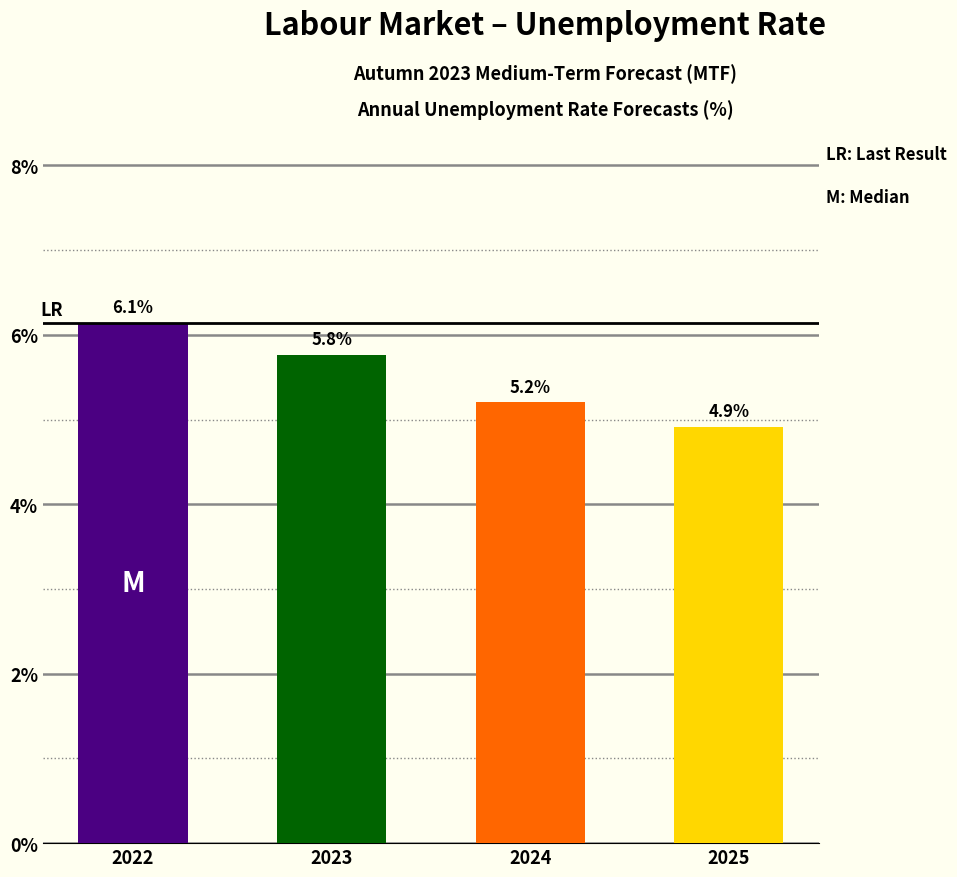

Does the chart contain stacked bars?

No